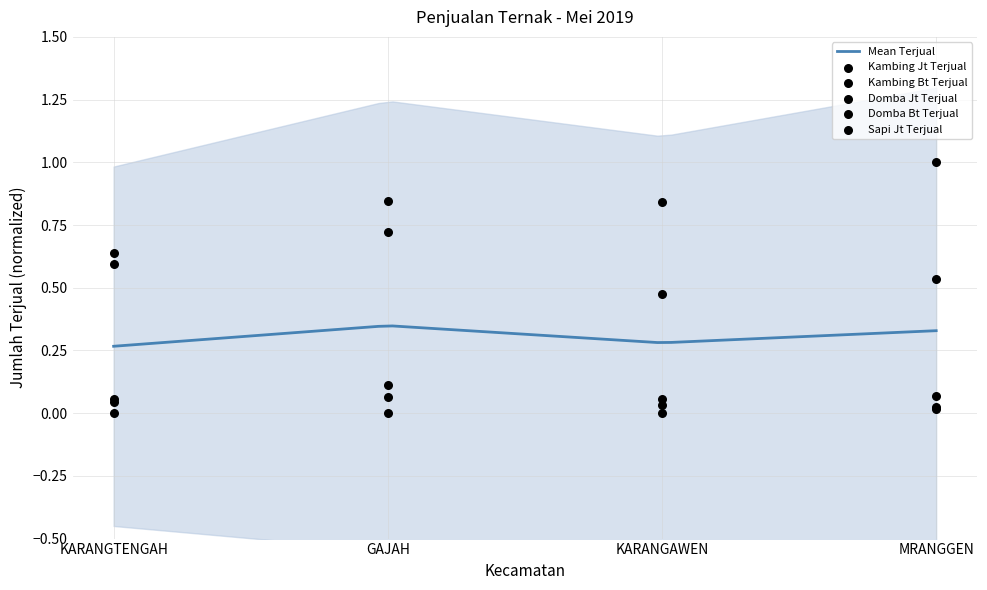

What is the total value across all series at GAJAH?

1.7